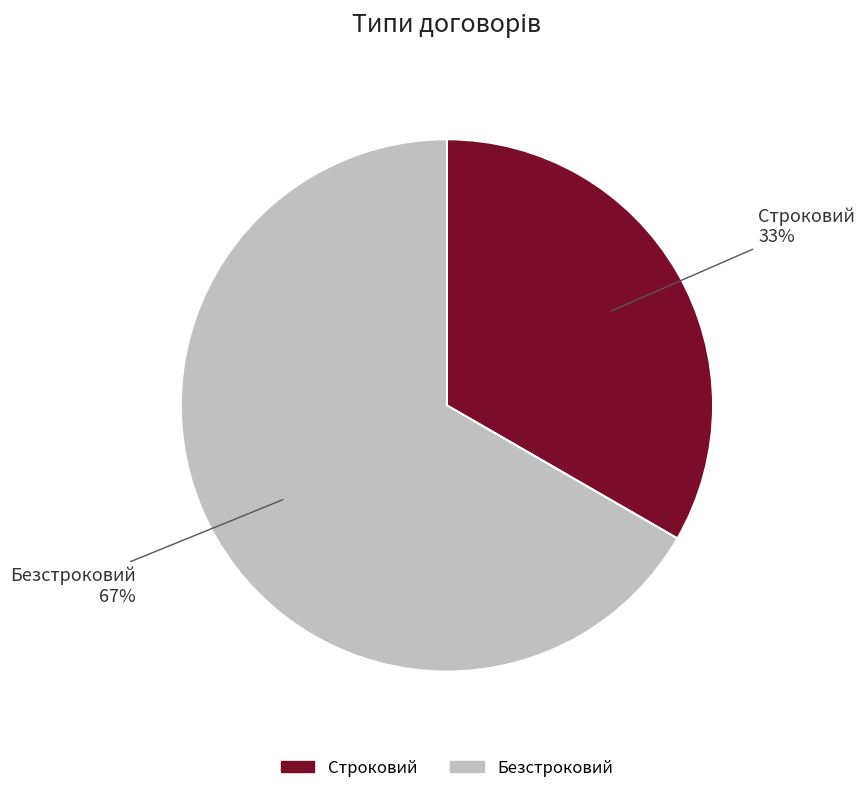

Do Строковий and Безстроковий together represent more than half of the pie?

Yes